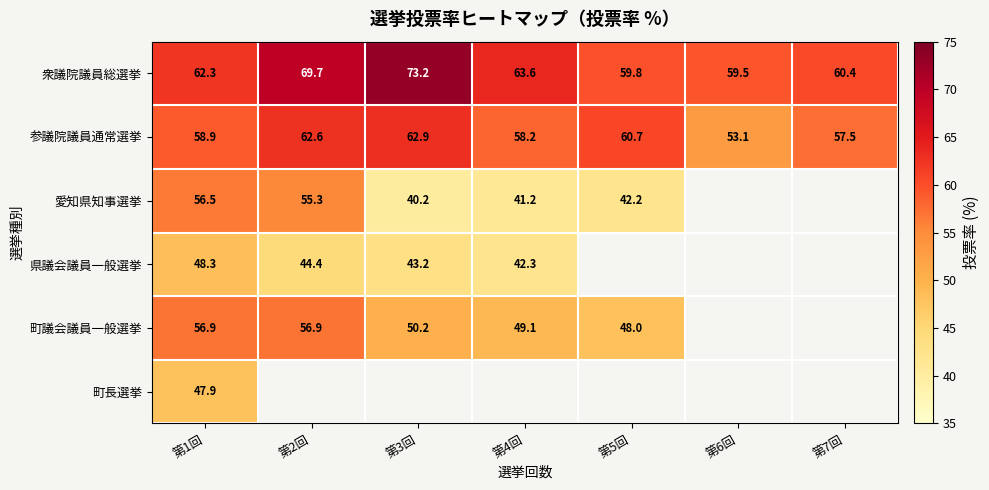

At which label does 参議院議員通常選挙 reach its peak?

第3回